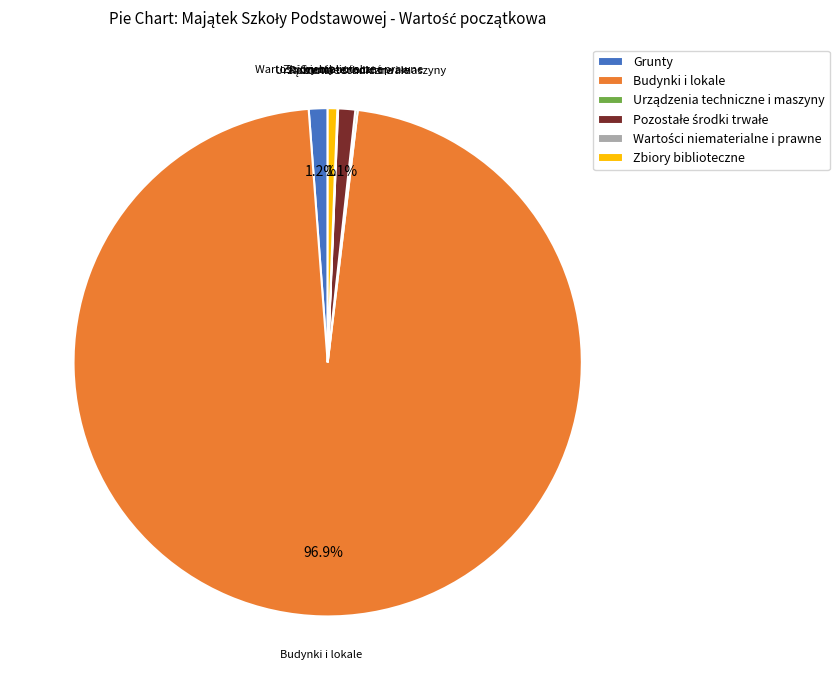

Which category has the biggest portion of the pie?

Budynki i lokale